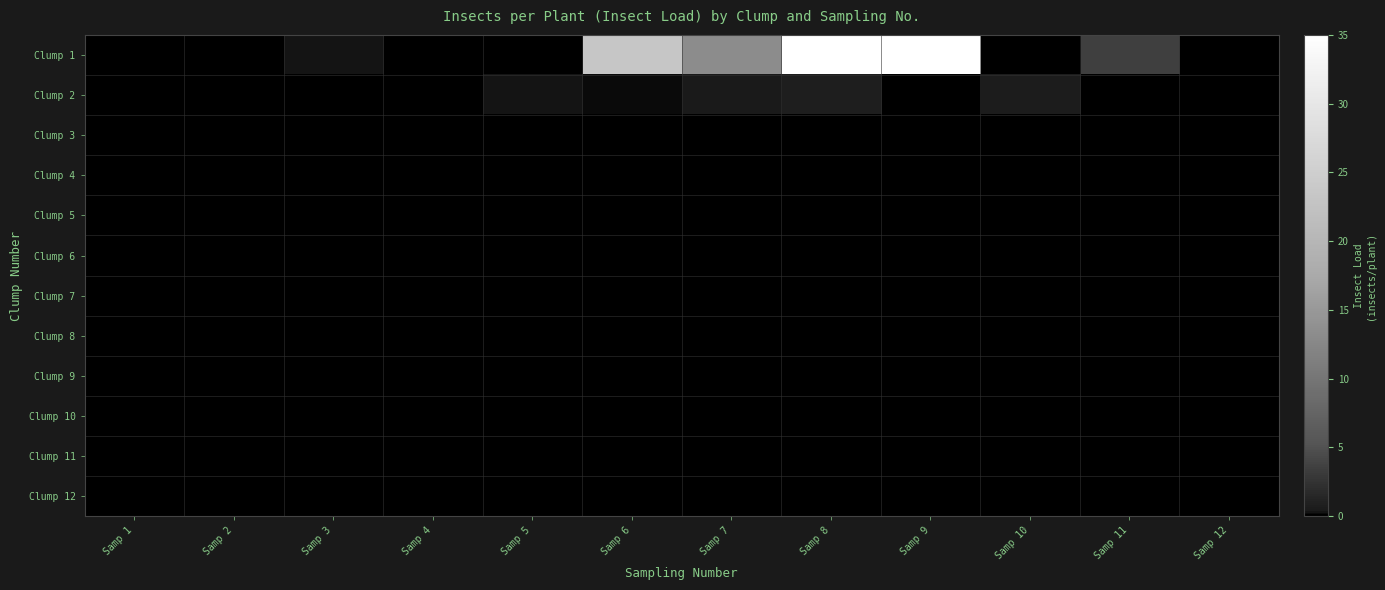

What is the maximum value shown in the chart?

35.0